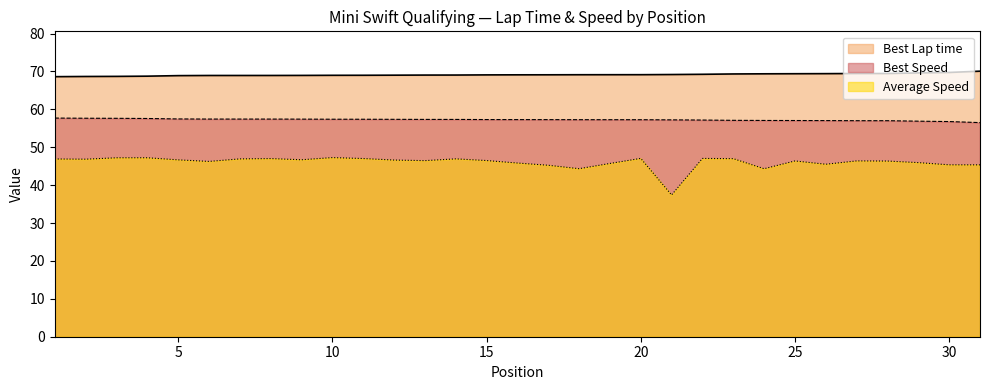

Which series has the largest total across all categories?

Best Lap time